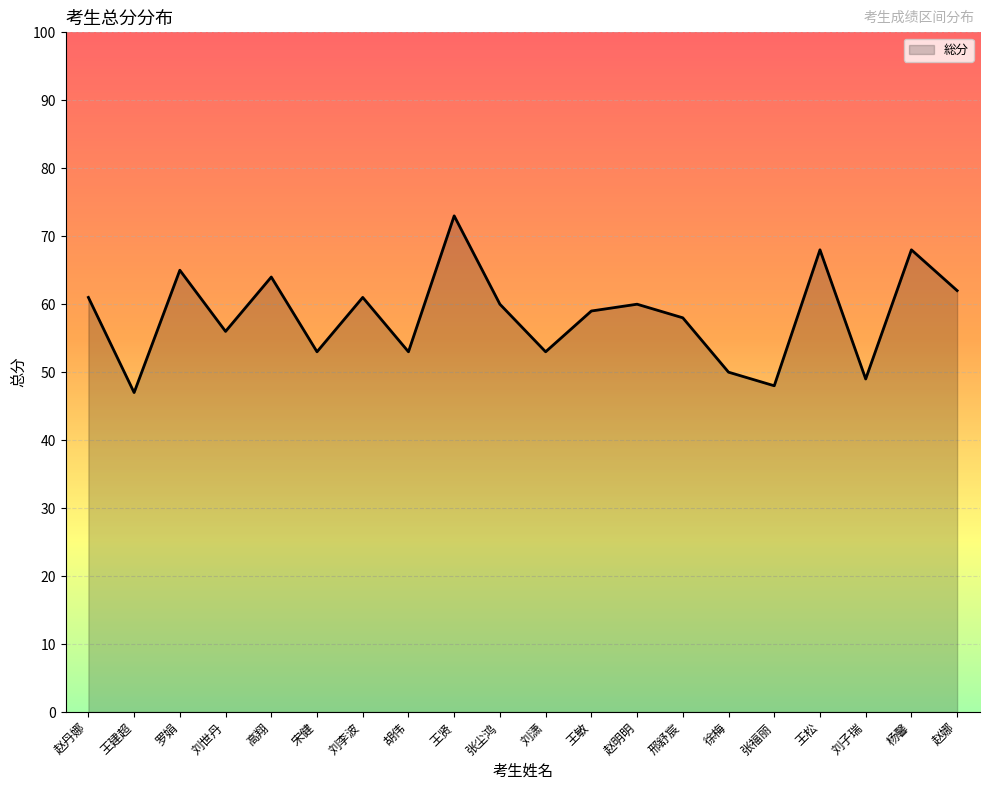

Reading left to right, extract all data points from this chart.

61	47	65	56	64	53	61	53	73	60	53	59	60	58	50	48	68	49	68	62